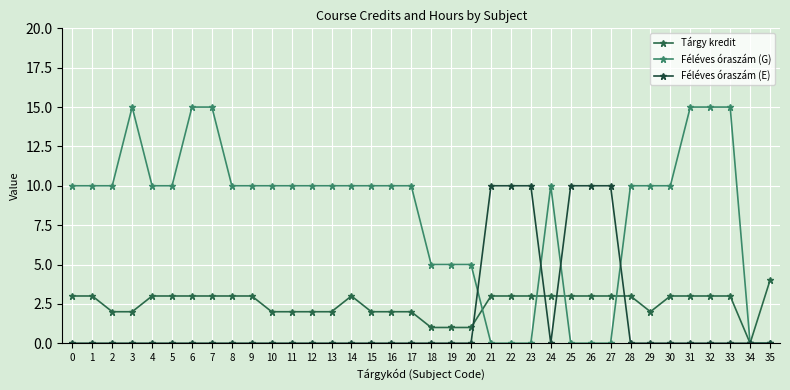

Is it true that Tárgy kredit equals 3 at 11?

False